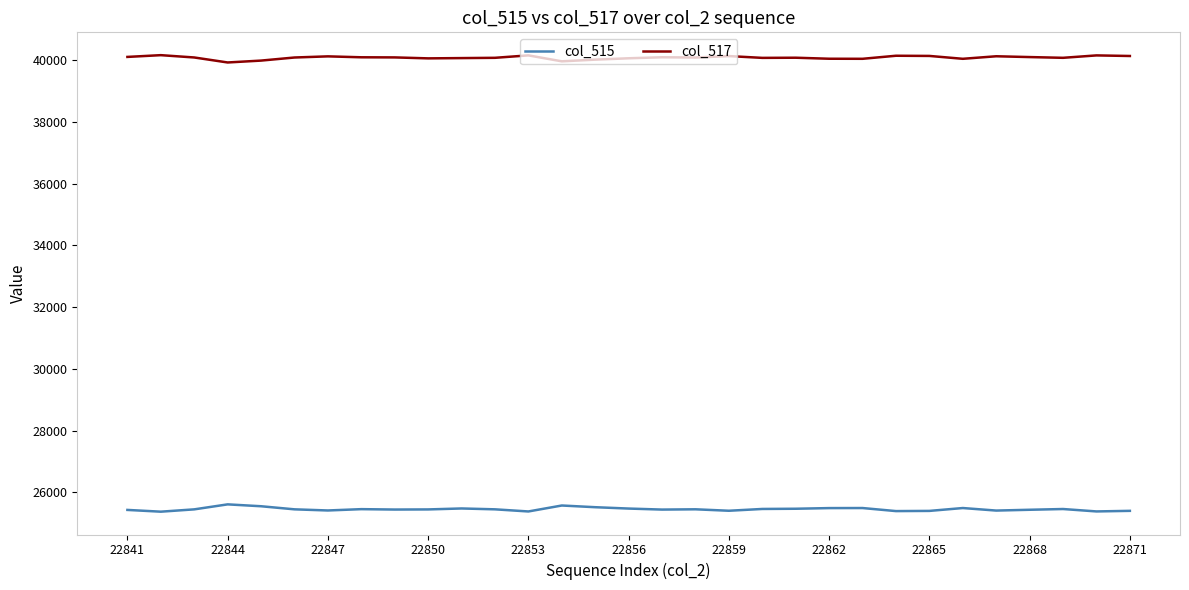

What is the maximum value shown in the chart?

40166